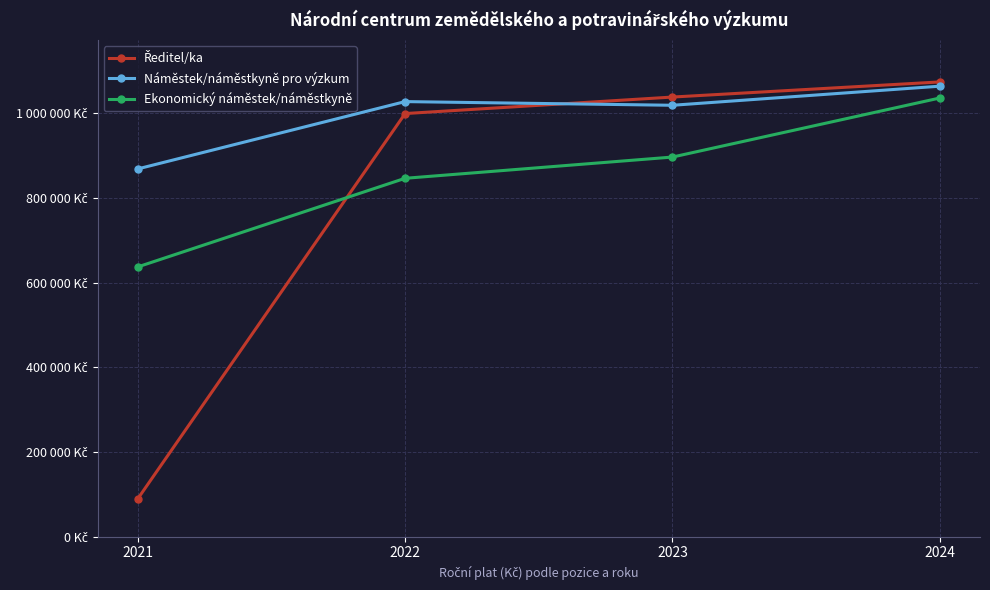

Is this an area chart (filled region under the line)?

No